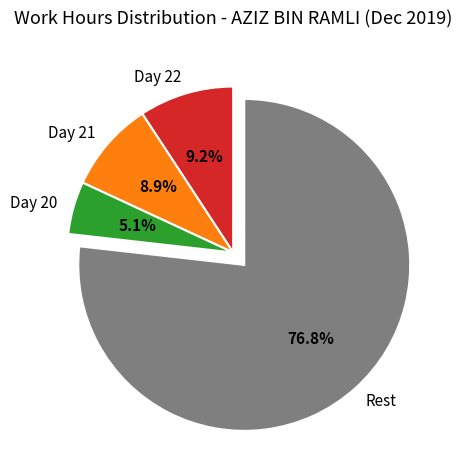

To the nearest percent, what is the average slice percentage?

25%